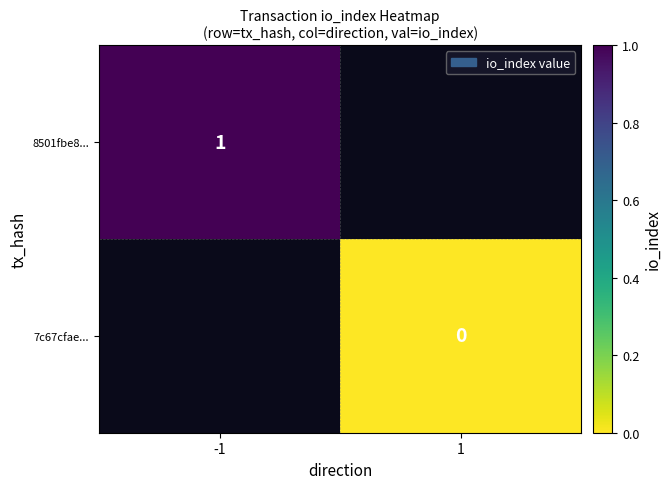

Is it true that 8501fbe8... equals 2 at -1?

False